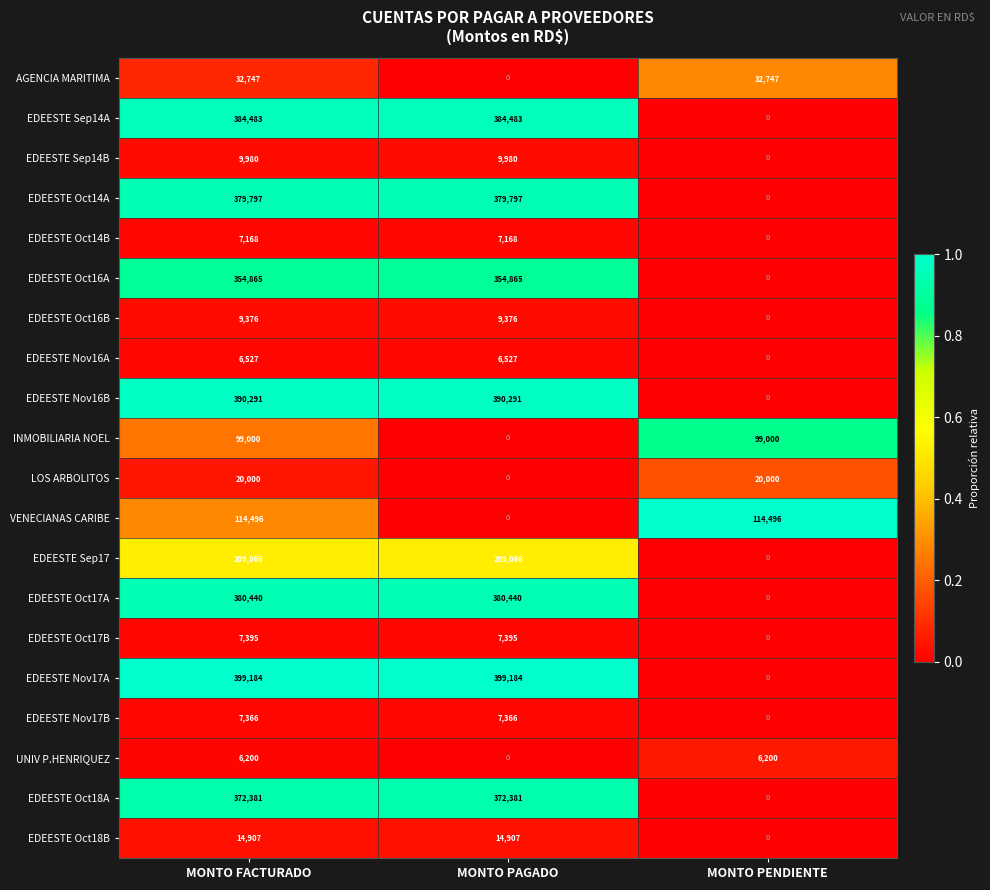

The value of EDEESTE Oct17B at MONTO FACTURADO is 7395. True or false?

True